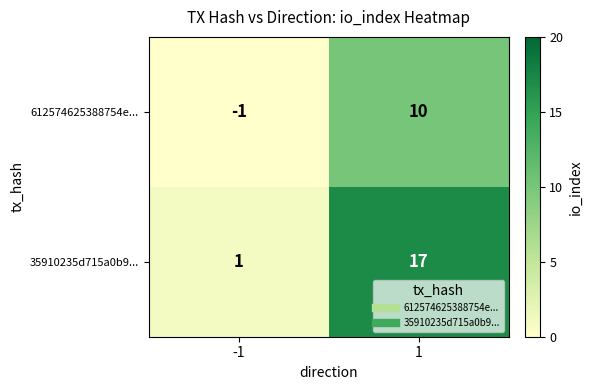

How many distinct data groups are displayed?

2